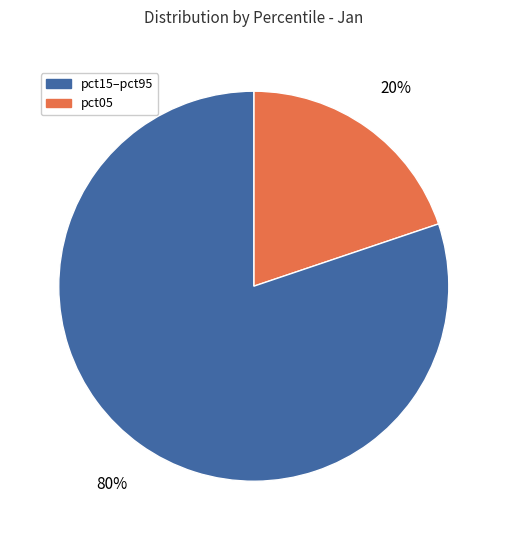

To the nearest percent, what is the average slice percentage?

50%